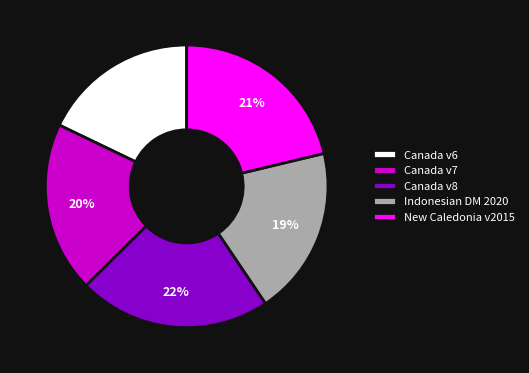

What is the ratio of the value at Canada v7 to the value at Canada v8?

0.9